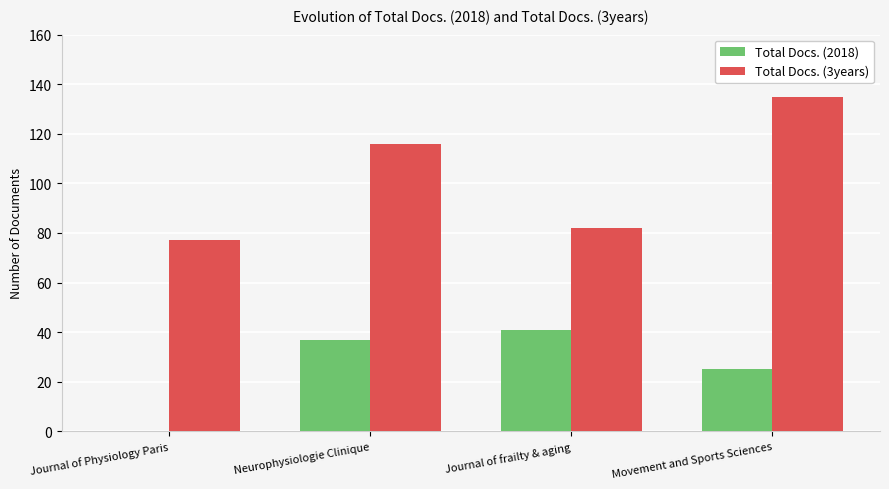

What is the sum of the Total Docs. (3years) values at Neurophysiologie Clinique and Journal of Physiology Paris?

193